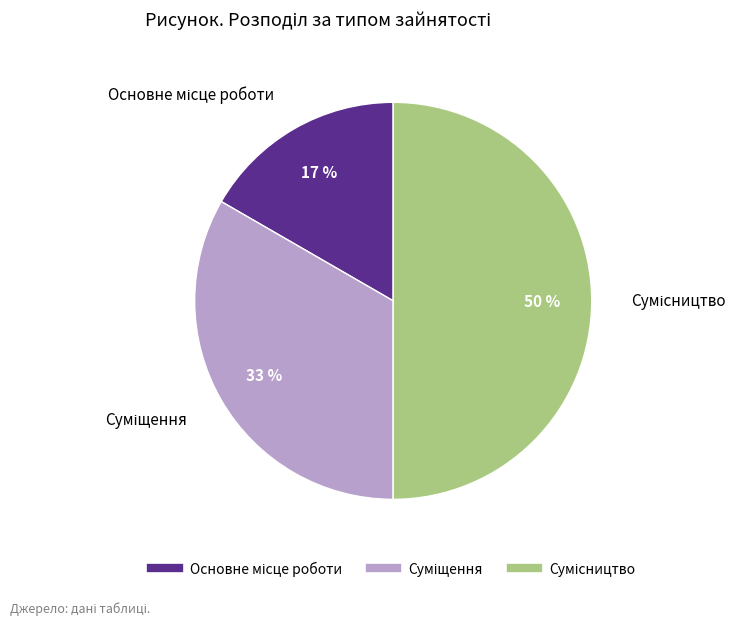

To the nearest percent, what is the difference between the largest and smallest slice percentages?

33%